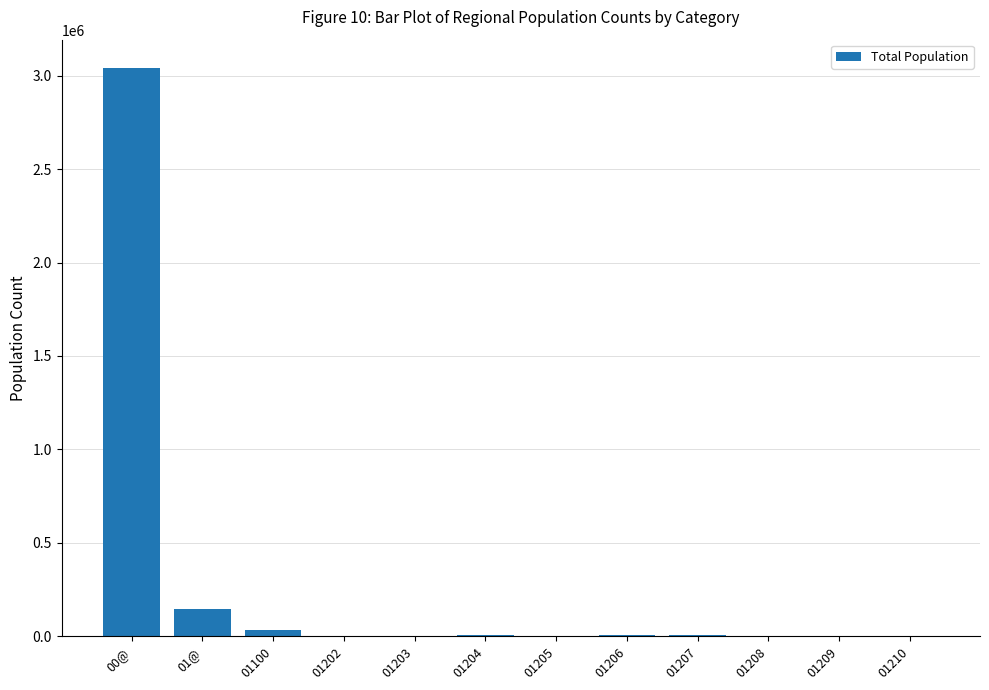

What is the sum of all values?

3248303